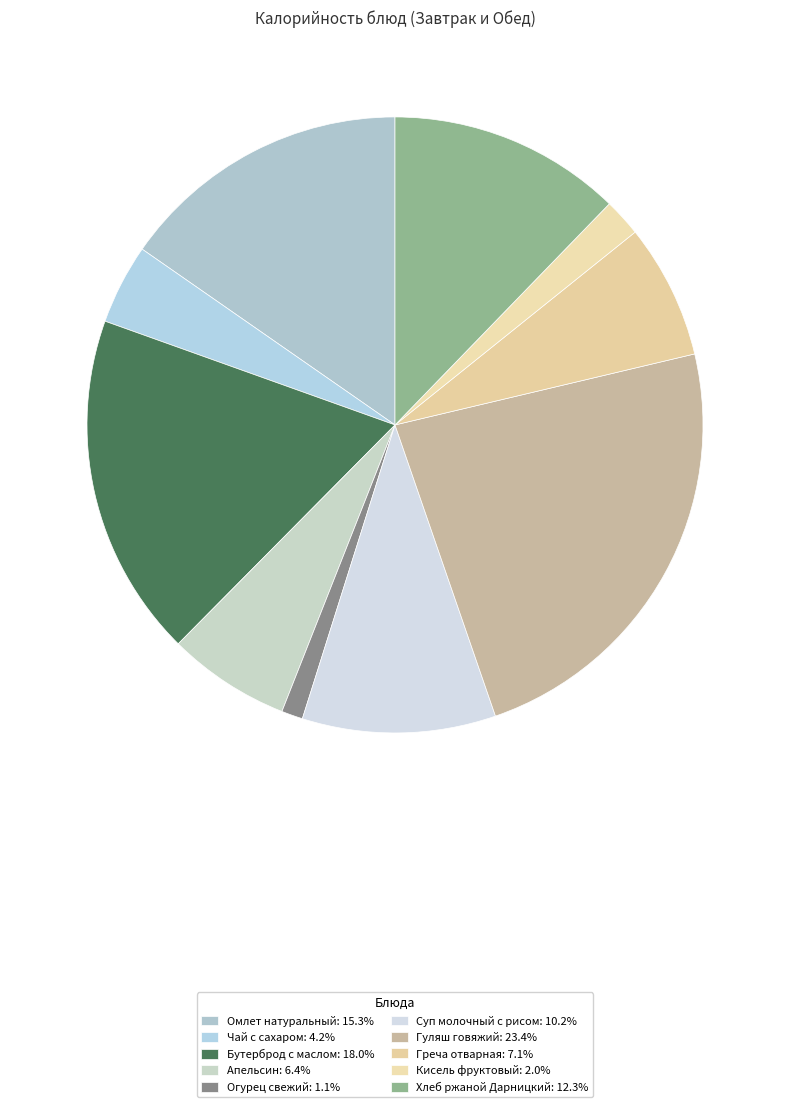

How much of the chart is everything except Хлеб ржаной Дарницкий?

87.7%